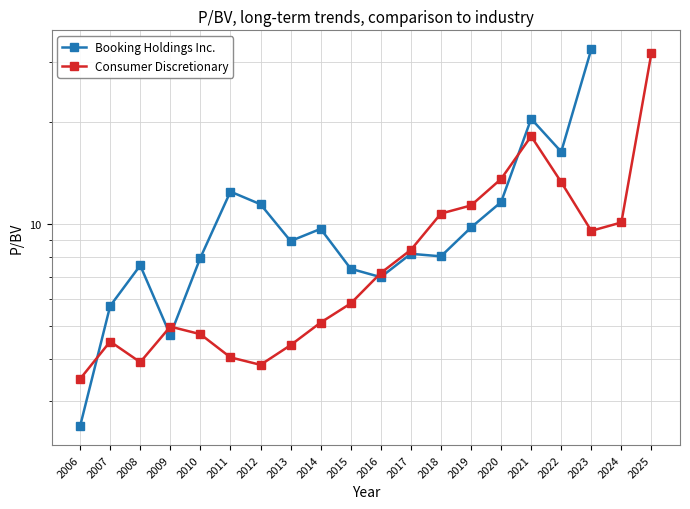

What is the difference between the maximum and minimum values?

28.5